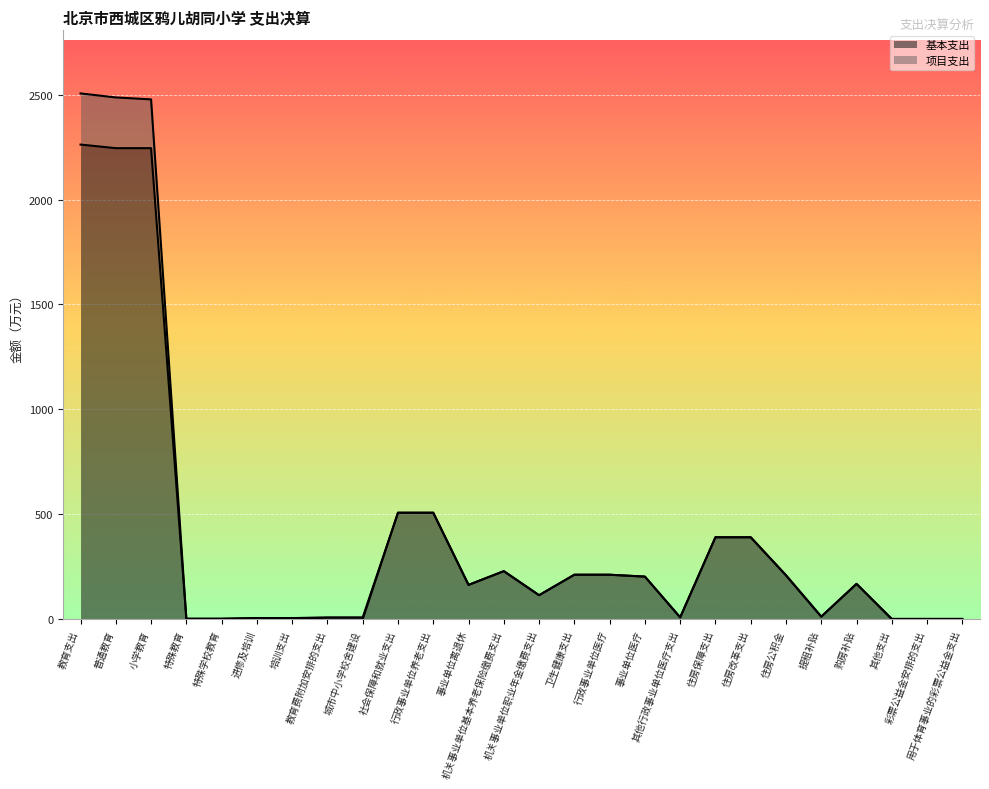

What is the average value?

388.5